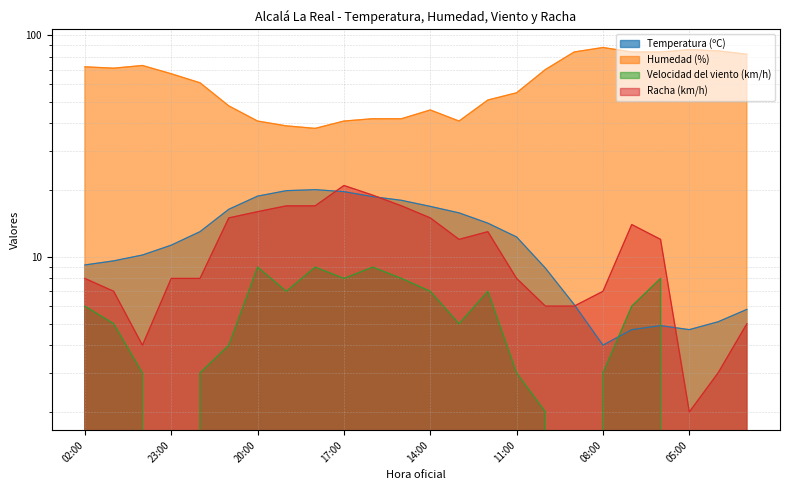

How many values in the Humedad (%) series exceed 67?

11